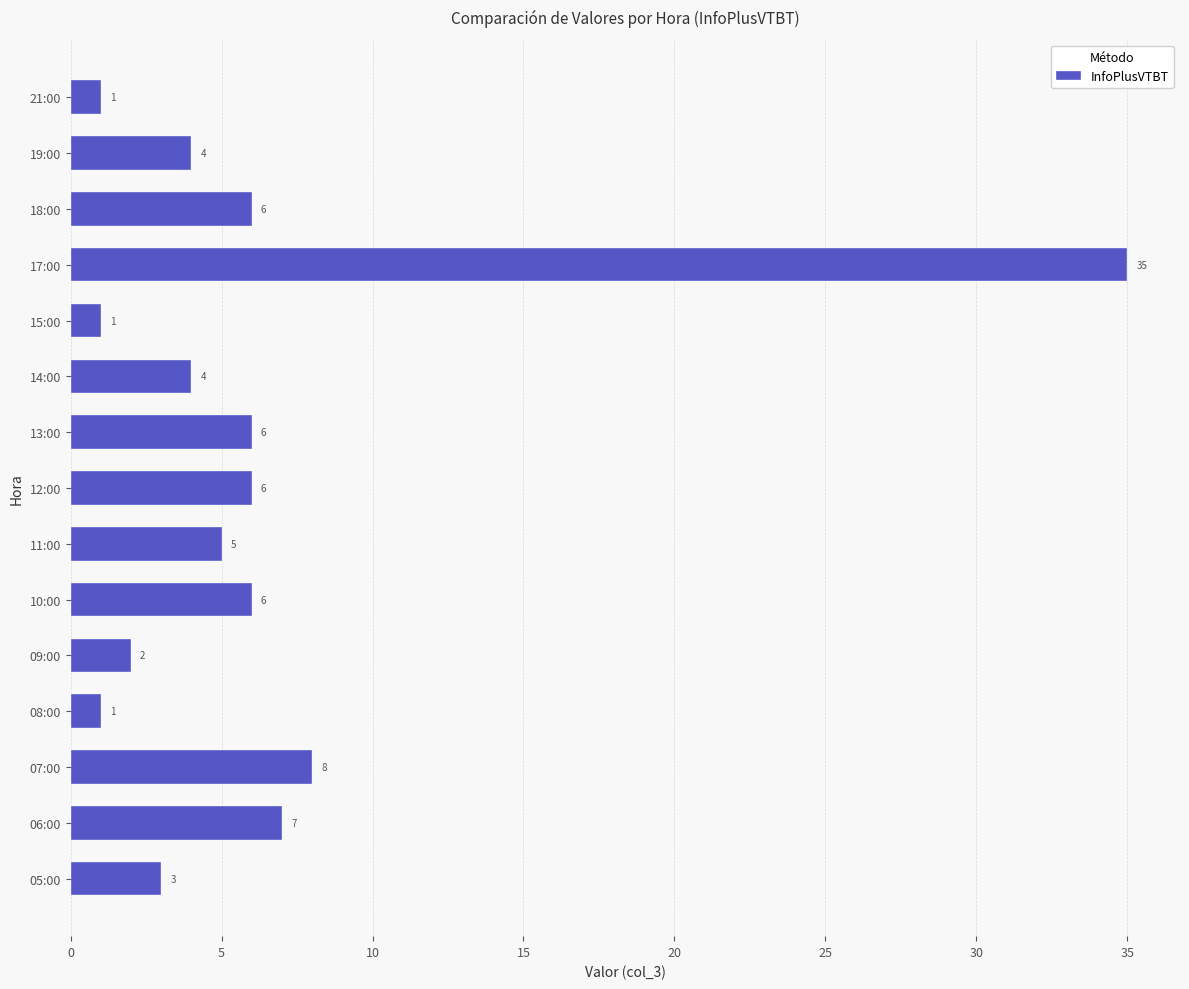

Reading bottom to top, transcribe all the data shown in this chart.

05:00=3	06:00=7	07:00=8	08:00=1	09:00=2	10:00=6	11:00=5	12:00=6	13:00=6	14:00=4	15:00=1	17:00=35	18:00=6	19:00=4	21:00=1